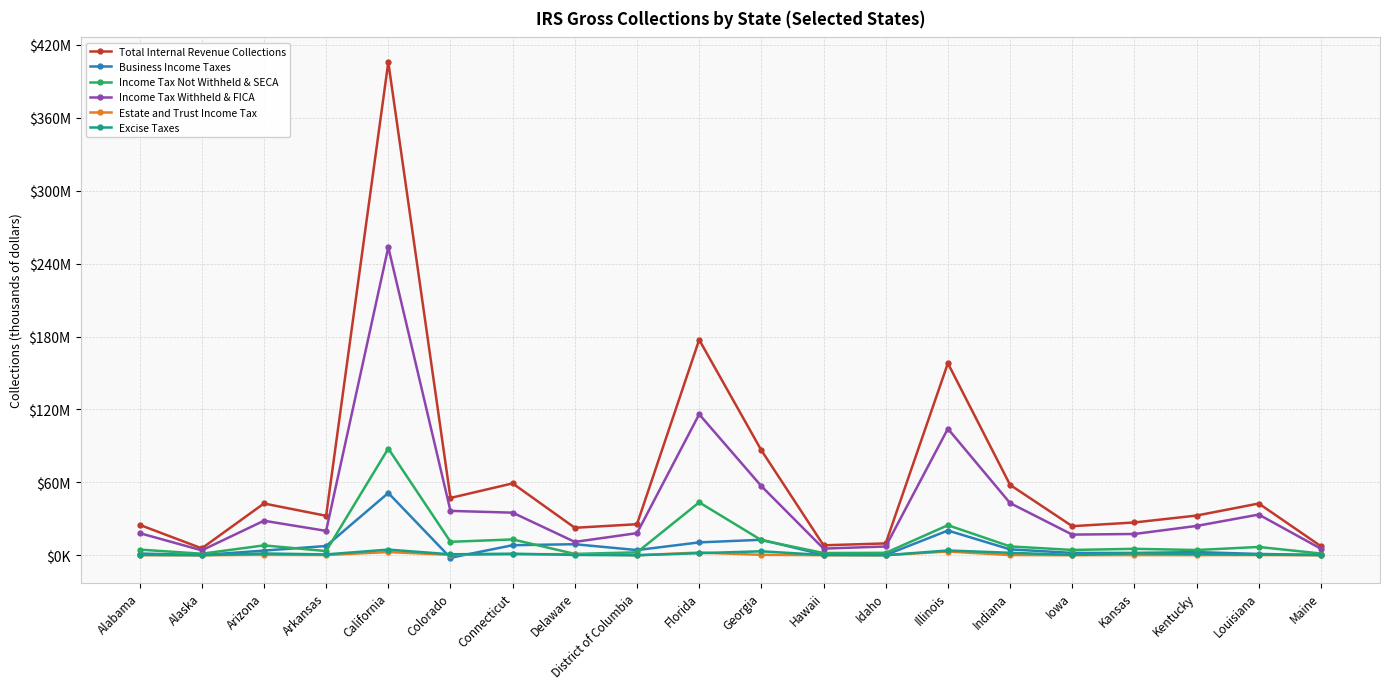

What is the label of the 19th point from the left?

Louisiana